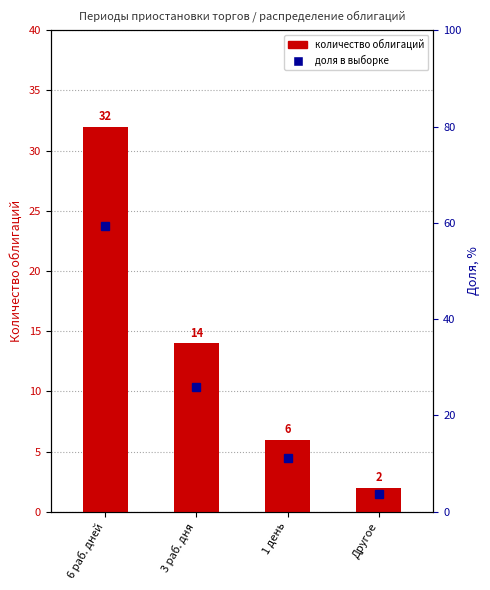

What is the total value across all series at 3 раб. дня?

39.9